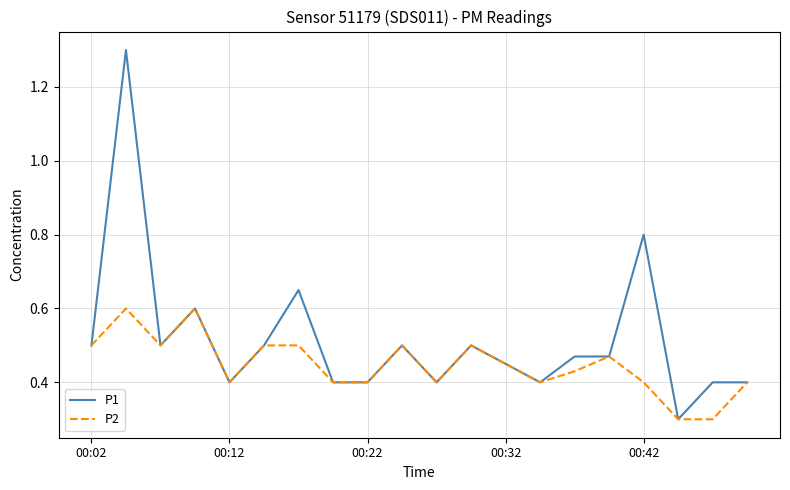

Count the P2 values in the range 0 to 1.

20